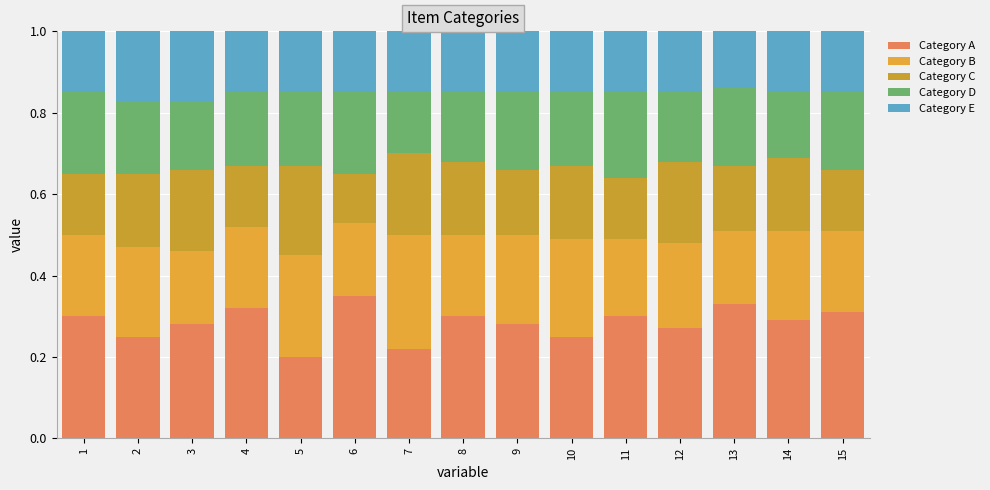

Which series has the widest spread of values?

Category A